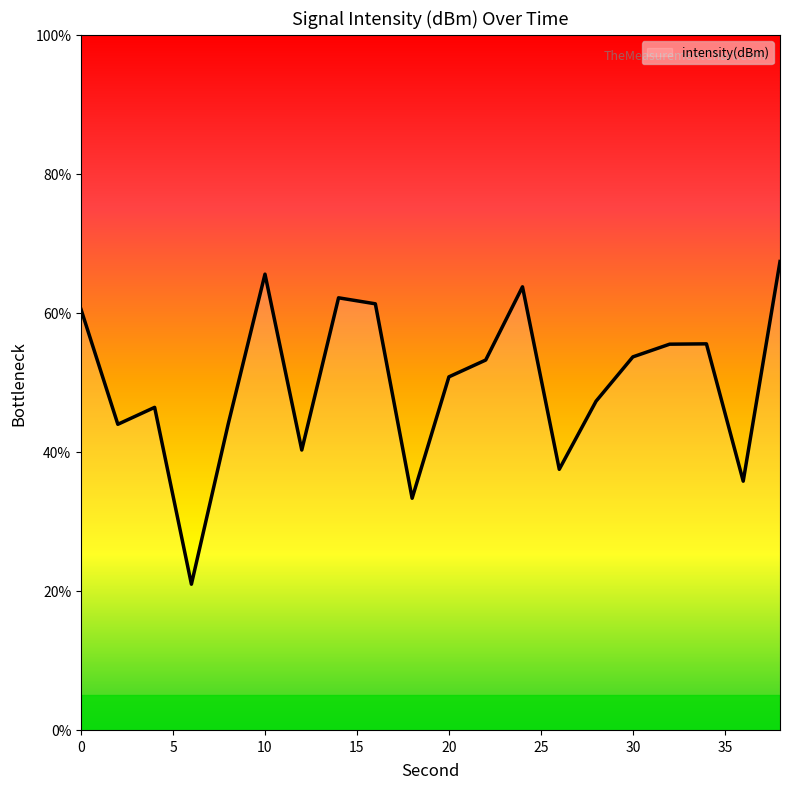

What is the greatest value displayed?

67.4